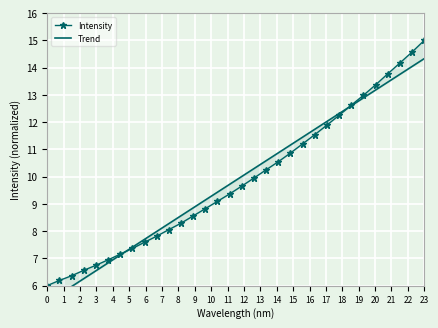

Which series has the largest range (max minus min)?

Intensity